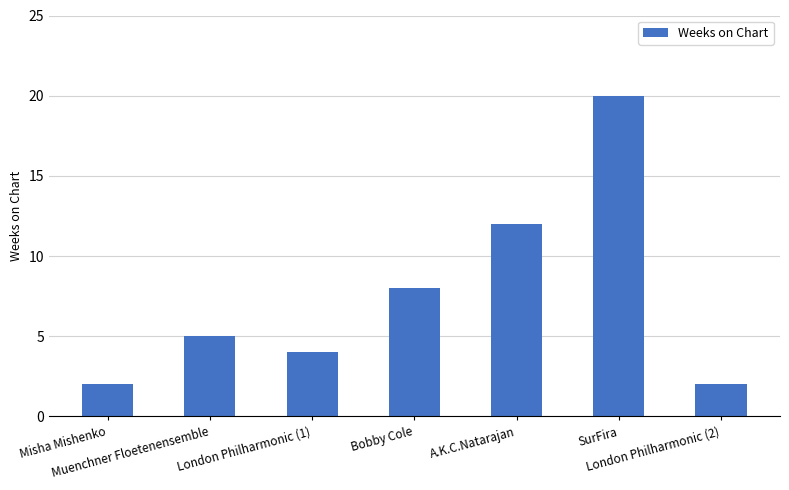

What is the maximum value shown in the chart?

20